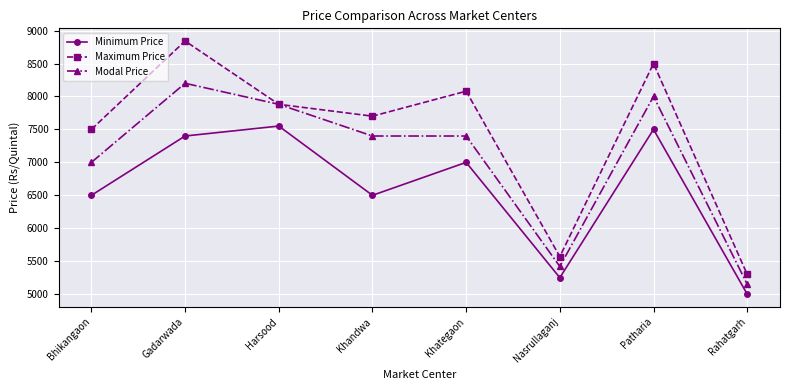

What is the sum of all Modal Price values?

56451